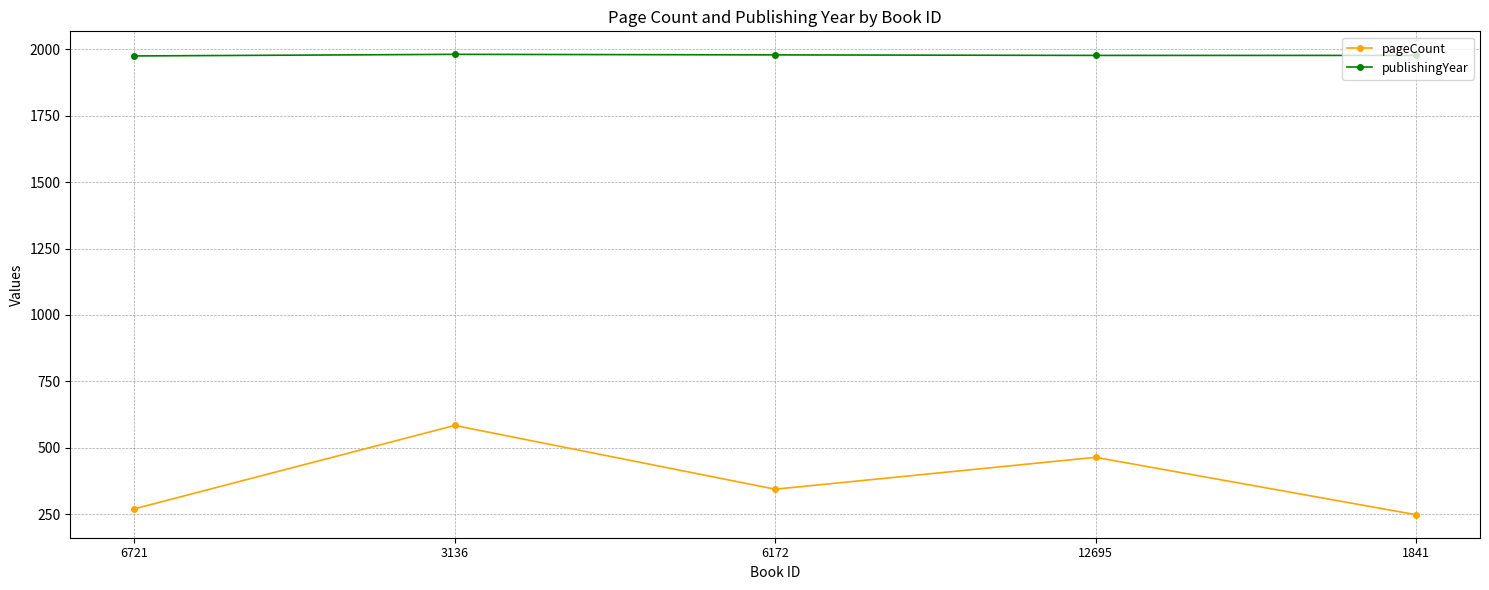

Which label corresponds to the smallest value in the chart?

1841